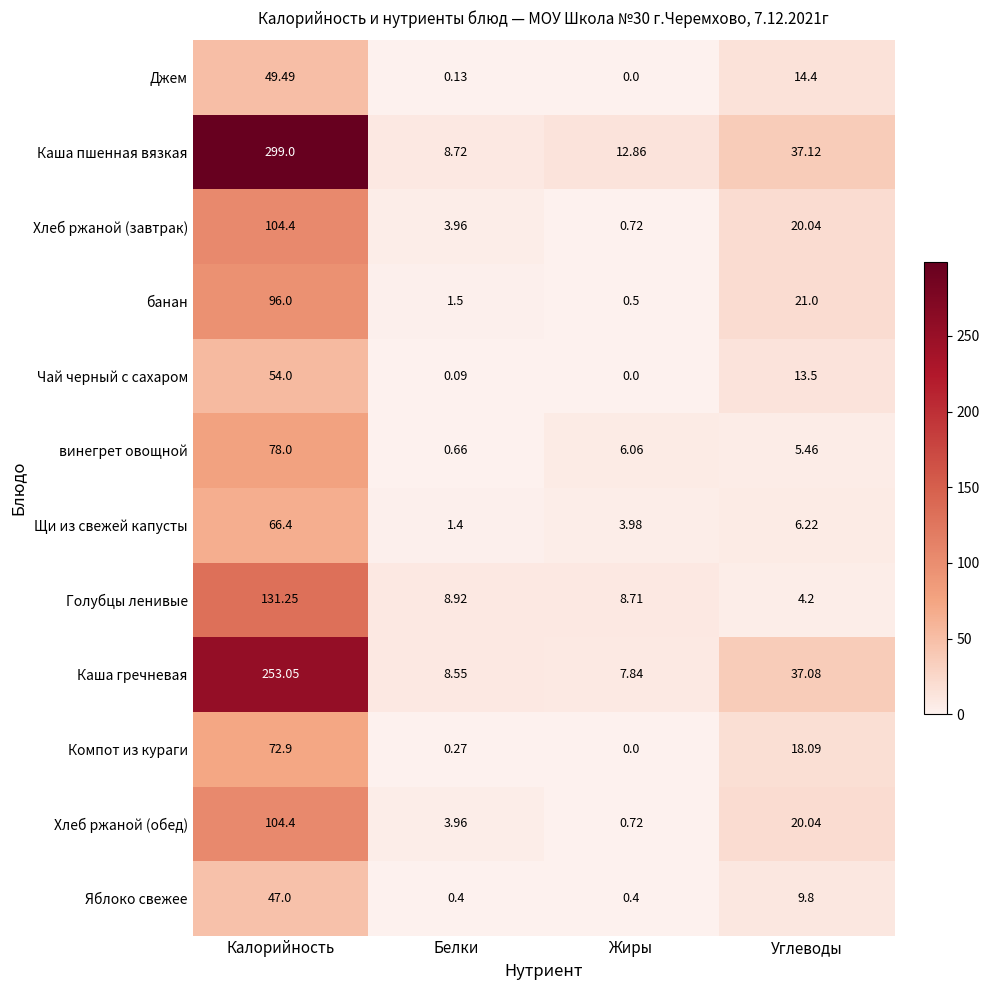

Which category has the highest value in the Каша пшенная вязкая series?

Калорийность